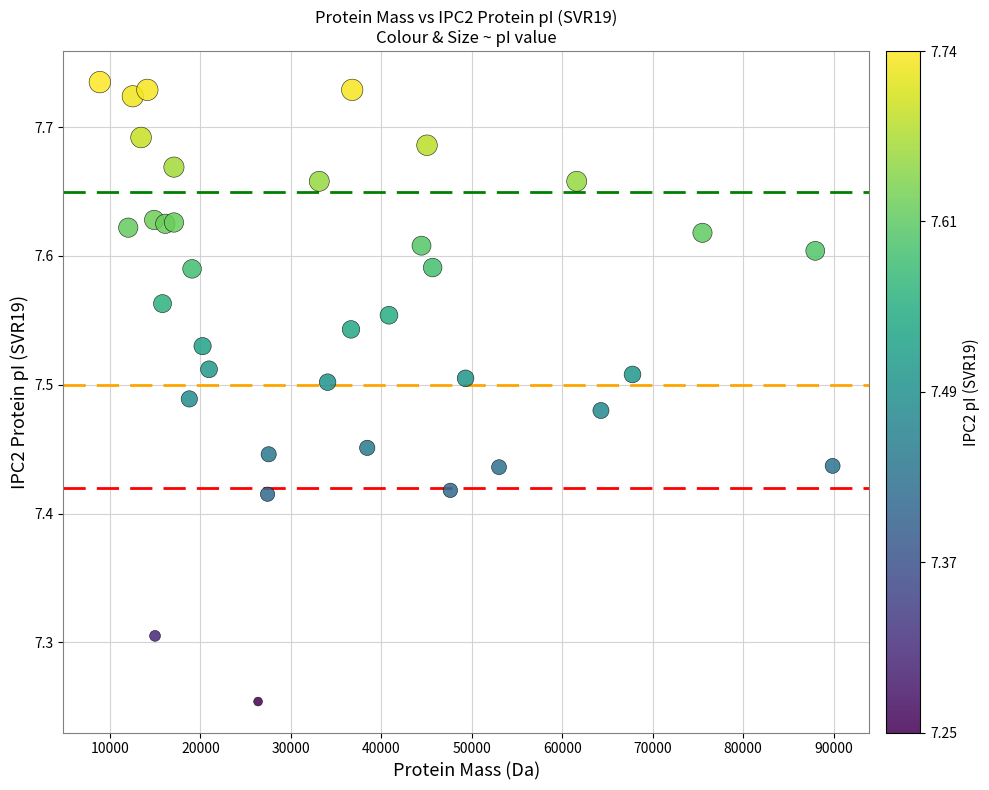

What is the range of X values (max minus min)?

81014.6